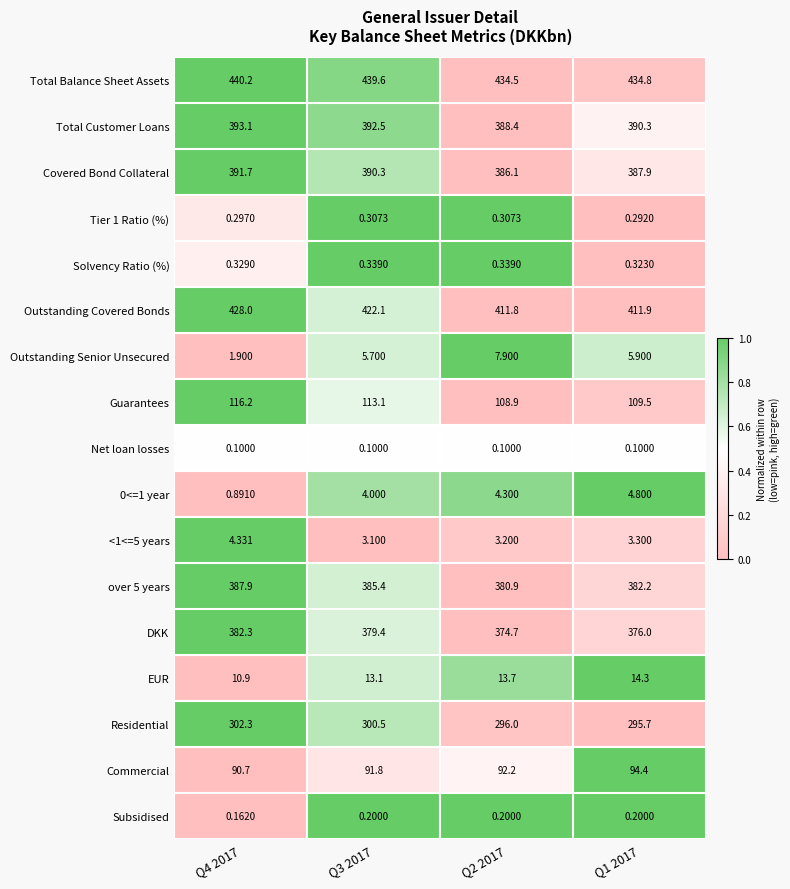

Which series has the widest spread of values?

Outstanding Covered Bonds